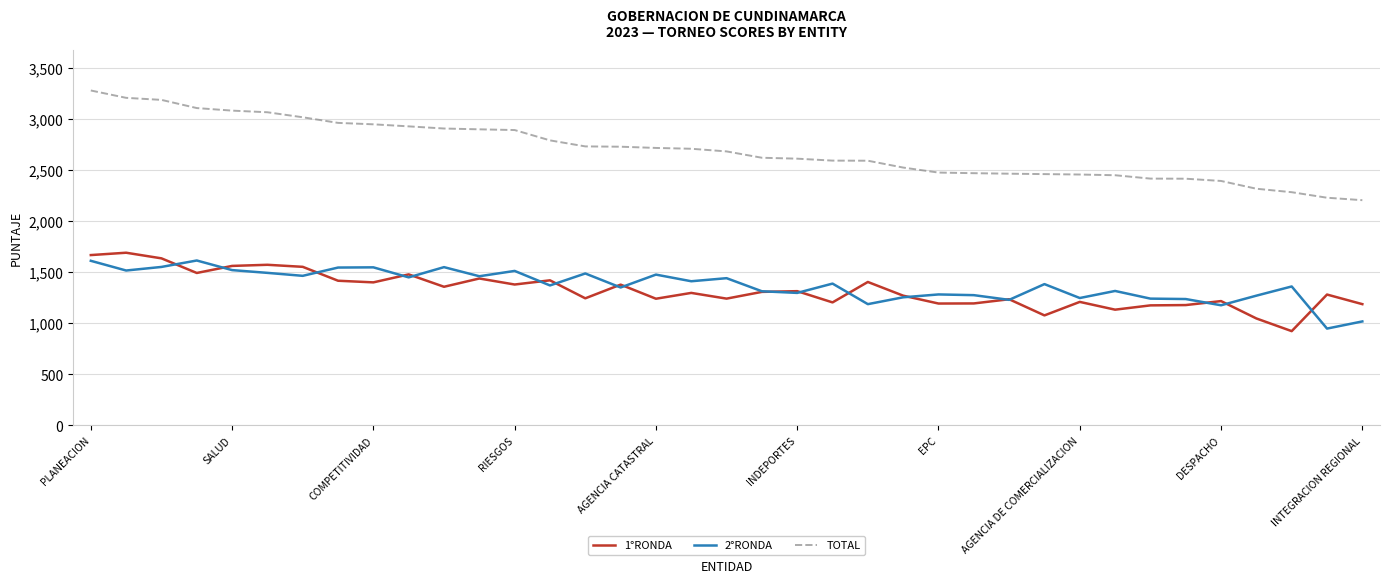

True or false: TOTAL and 2°RONDA intersect in this chart.

False